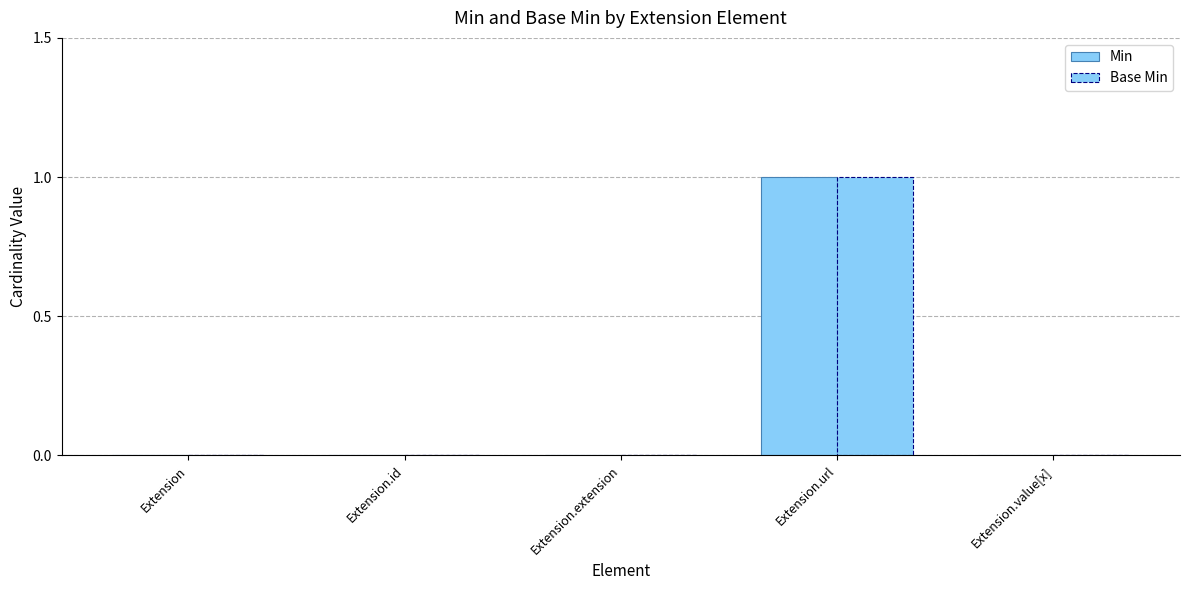

At how many categories does at least one series exceed 0?

1